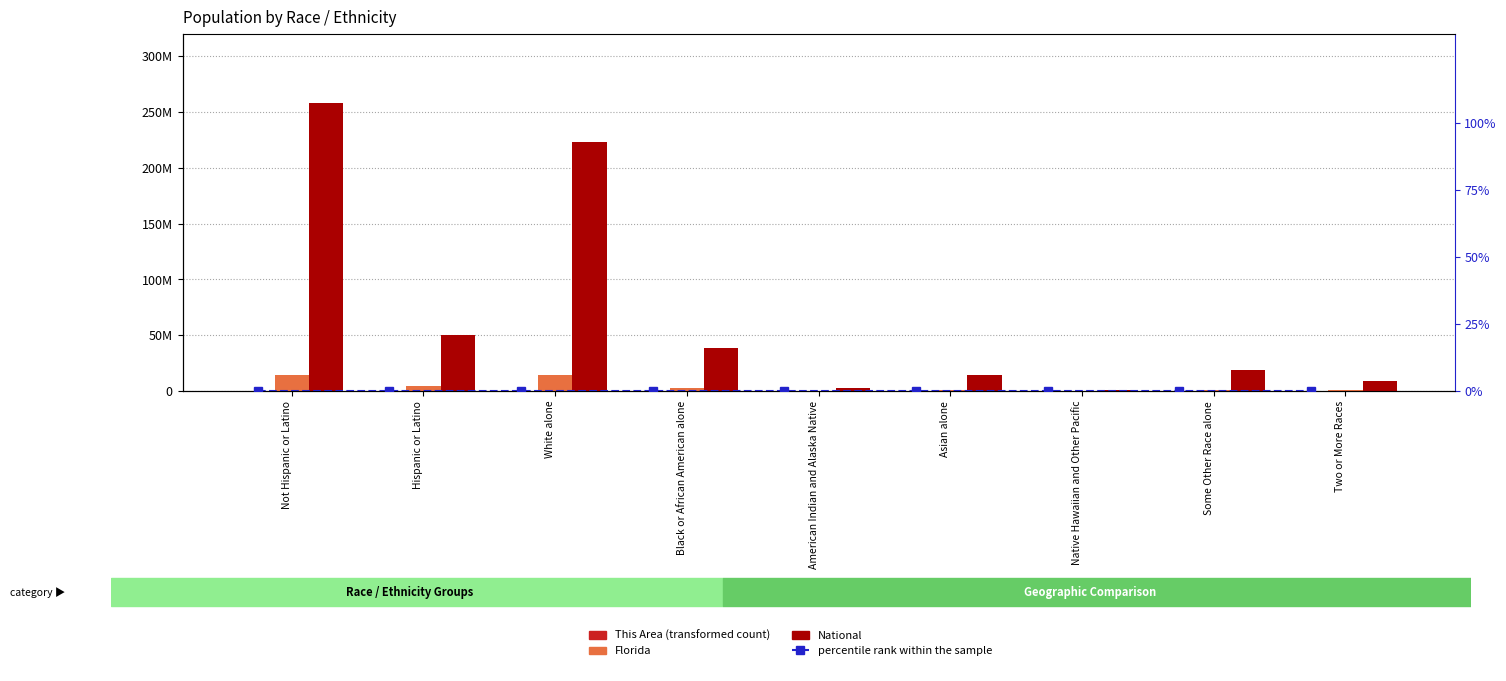

The value of National at Black or African American alone is 63951401. True or false?

False